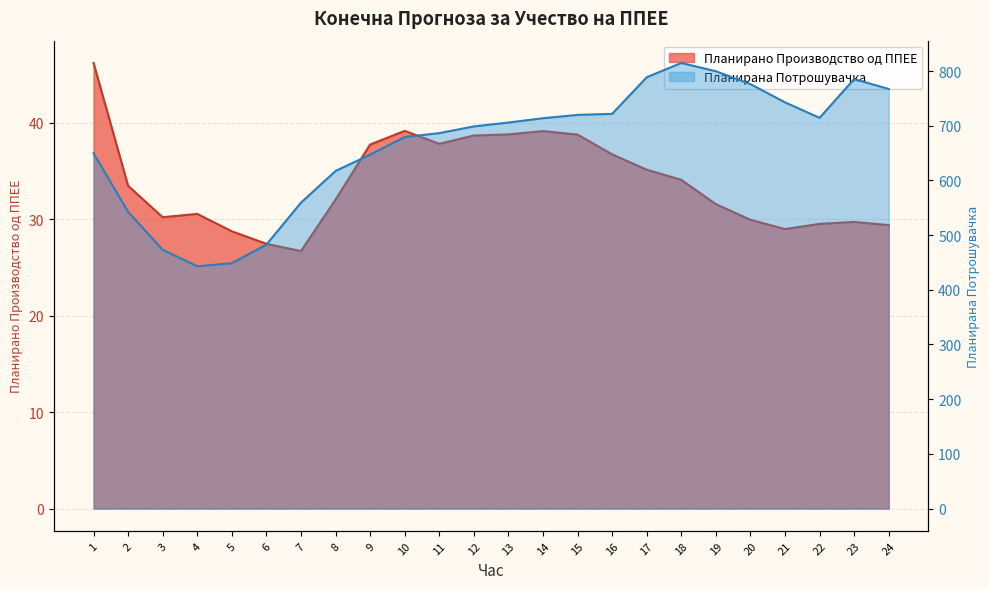

True or false: Планирано Производство од ППЕЕ and Планирана Потрошувачка cross at least once.

False